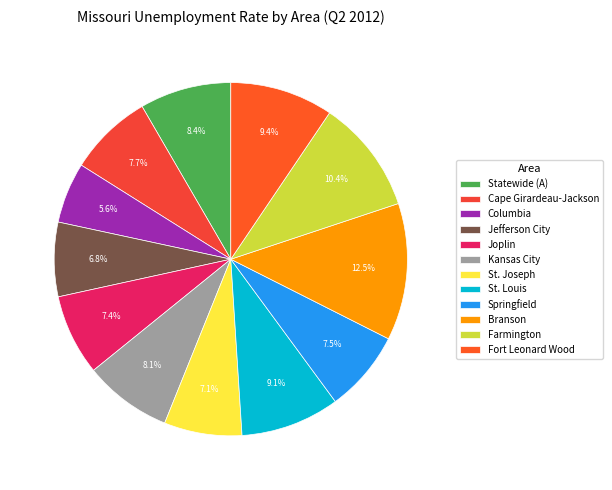

Which has a higher value, Statewide (A) or Fort Leonard Wood?

Fort Leonard Wood